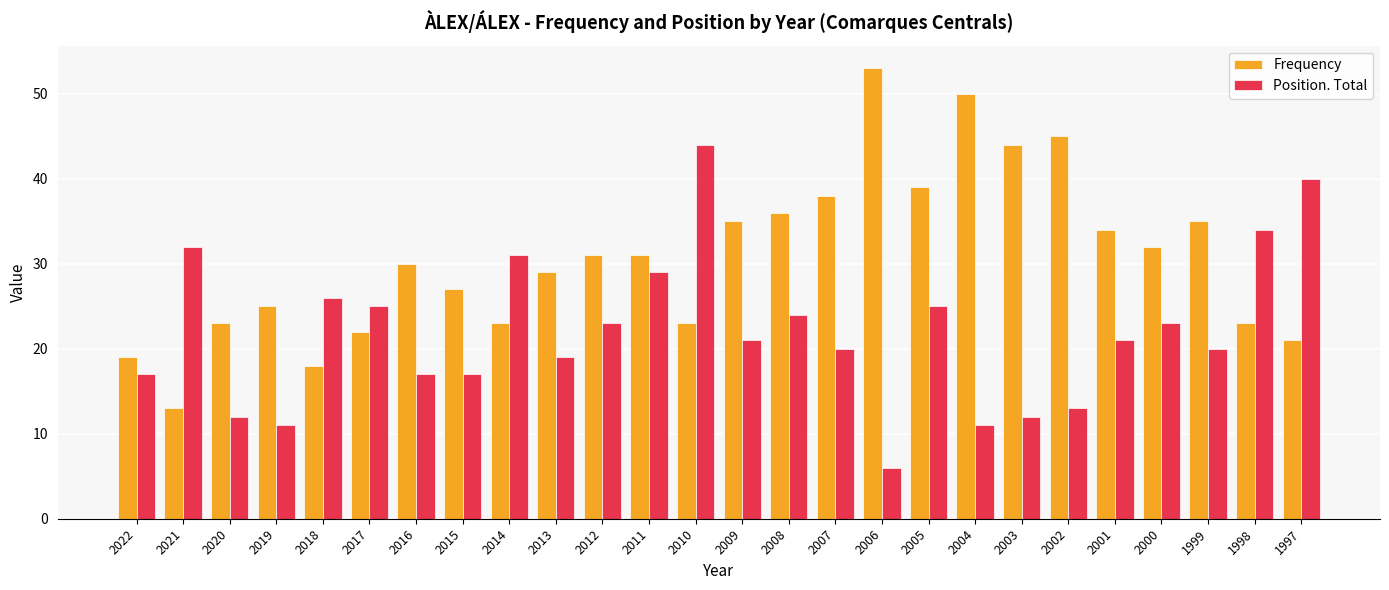

Is it true that Frequency equals 54 at 2000?

False